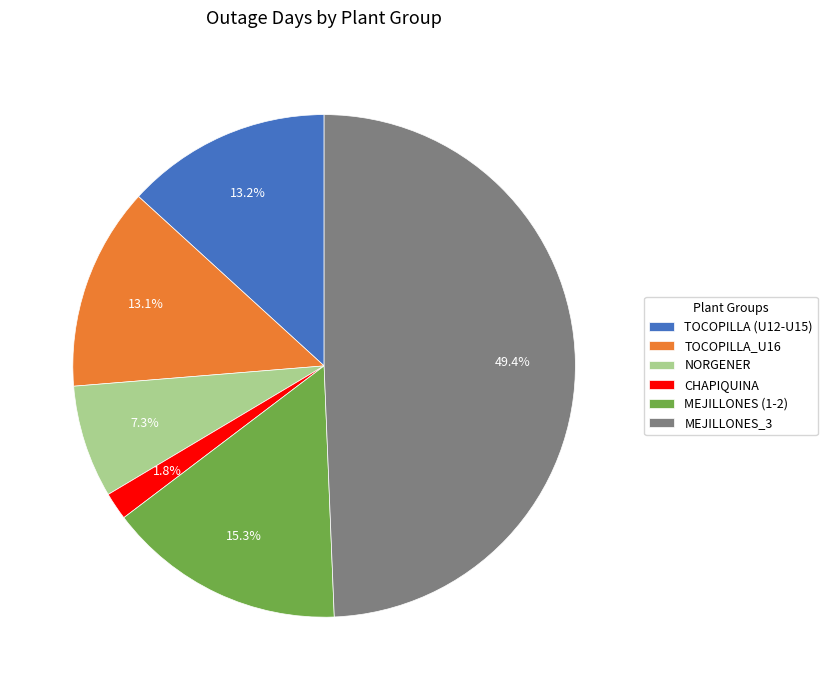

Combined, do MEJILLONES_3 and MEJILLONES (1-2) account for over 50%?

Yes